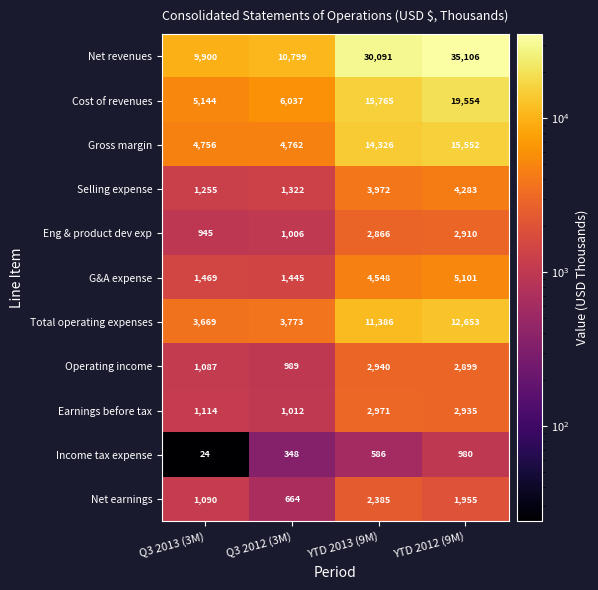

What is the spread (max minus min) of values at YTD 2013 (9M)?

29505